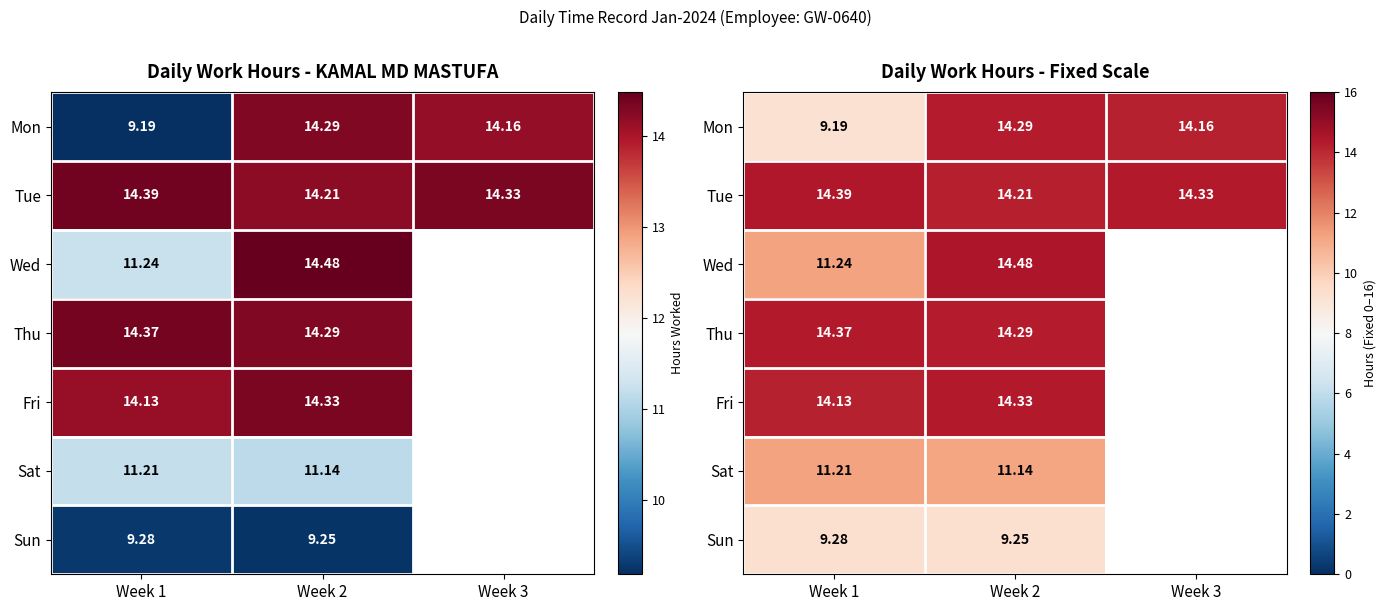

What is the greatest value displayed?

14.5